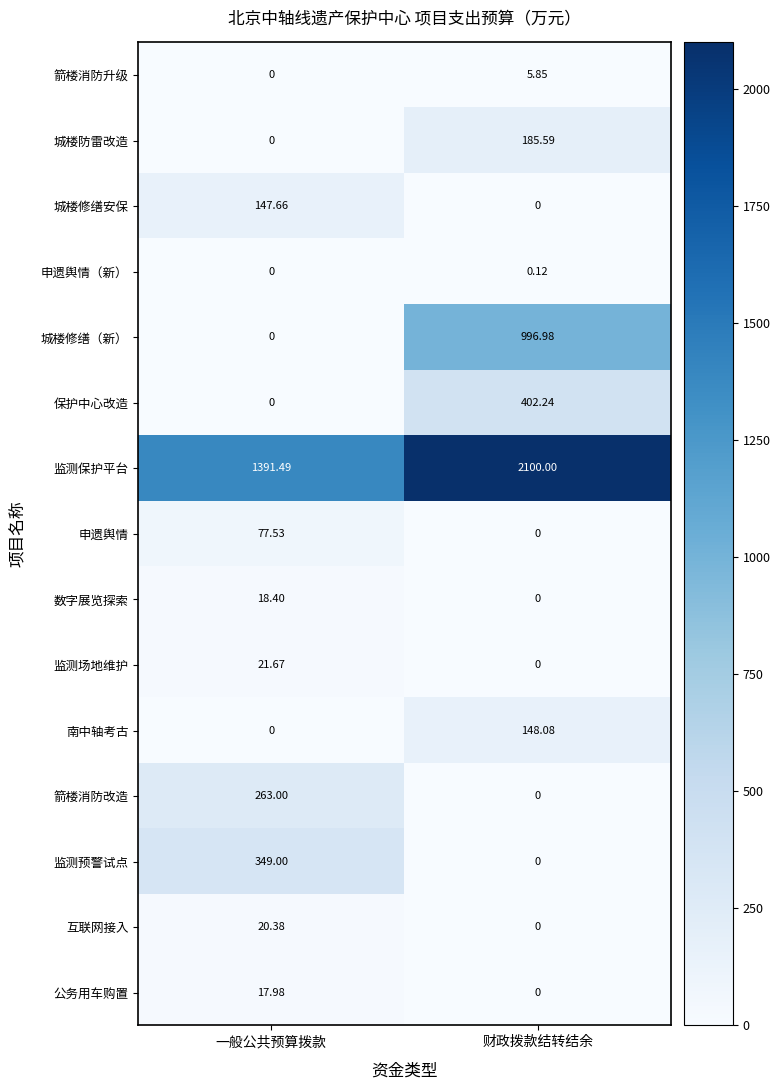

At which label does 保护中心改造 reach its minimum?

一般公共预算拨款